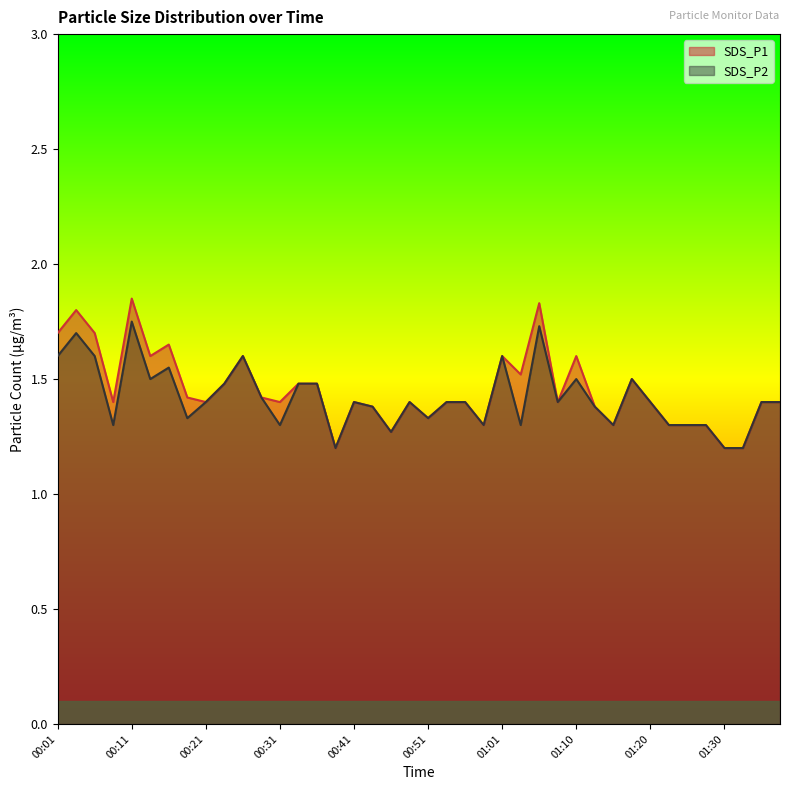

At which label is SDS_P2 closest to 1?

00:38